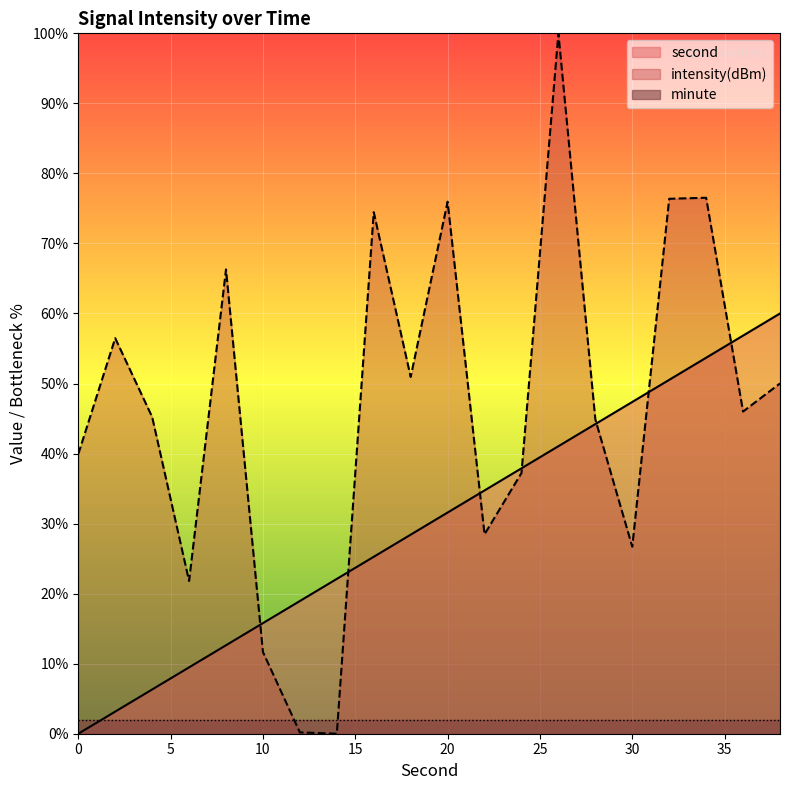

Where does the intensity(dBm) series first go above 46?

2